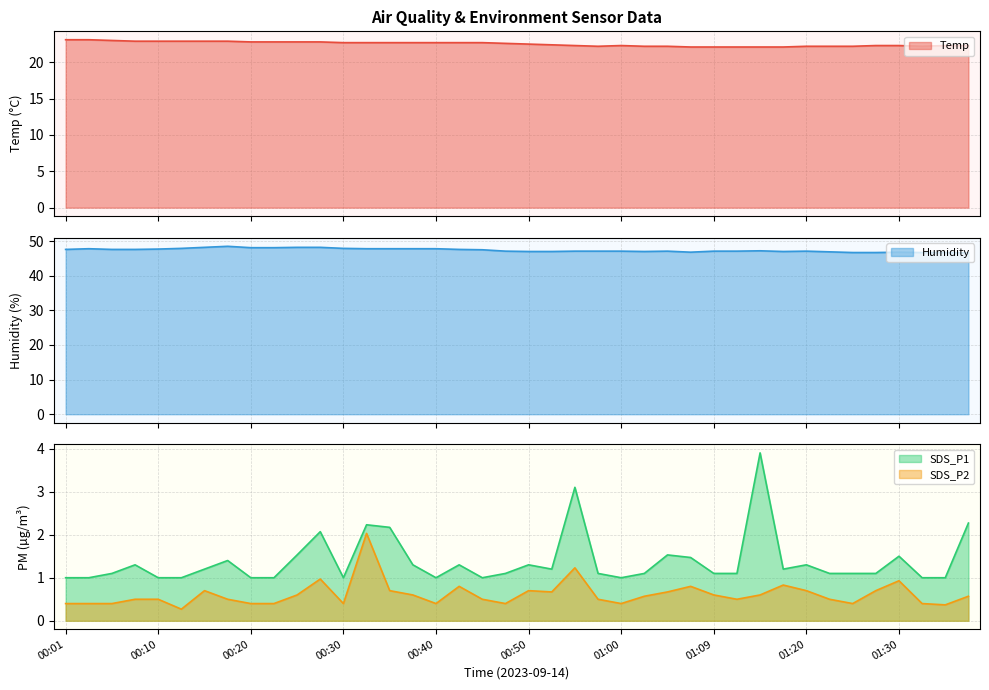

What is the difference between the maximum and minimum values in the Humidity series?

1.9